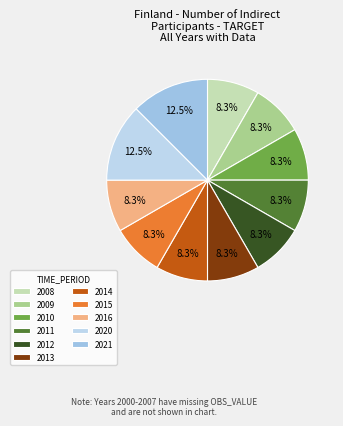

Is 2009 the majority of the pie?

No